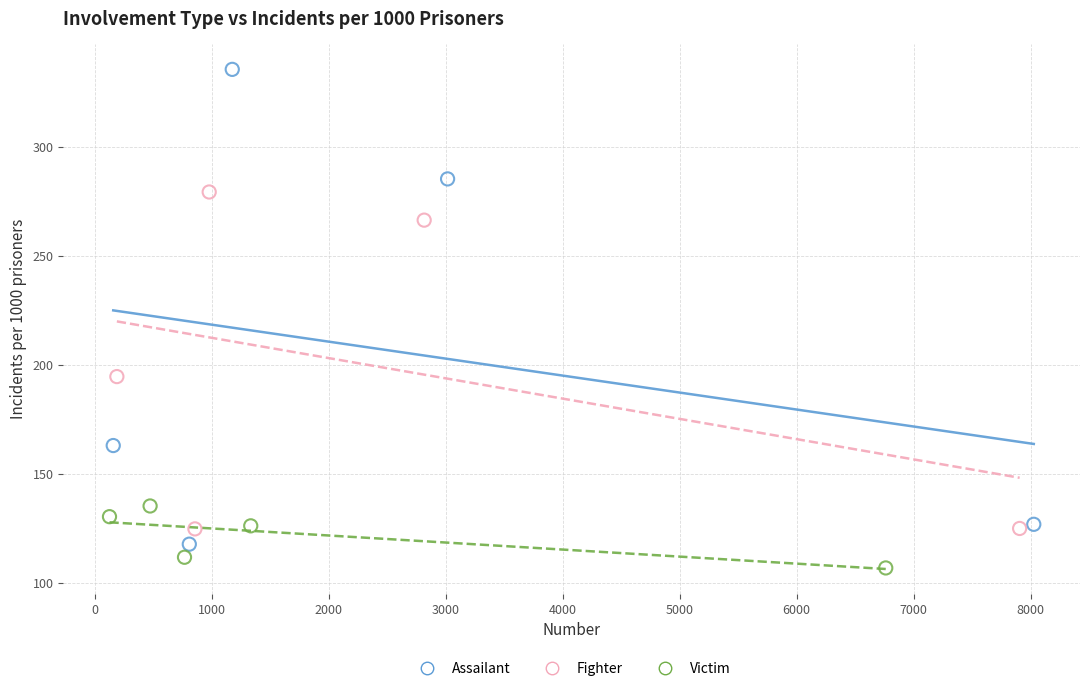

What are all the series names shown in the legend?

Assailant, Fighter, Victim